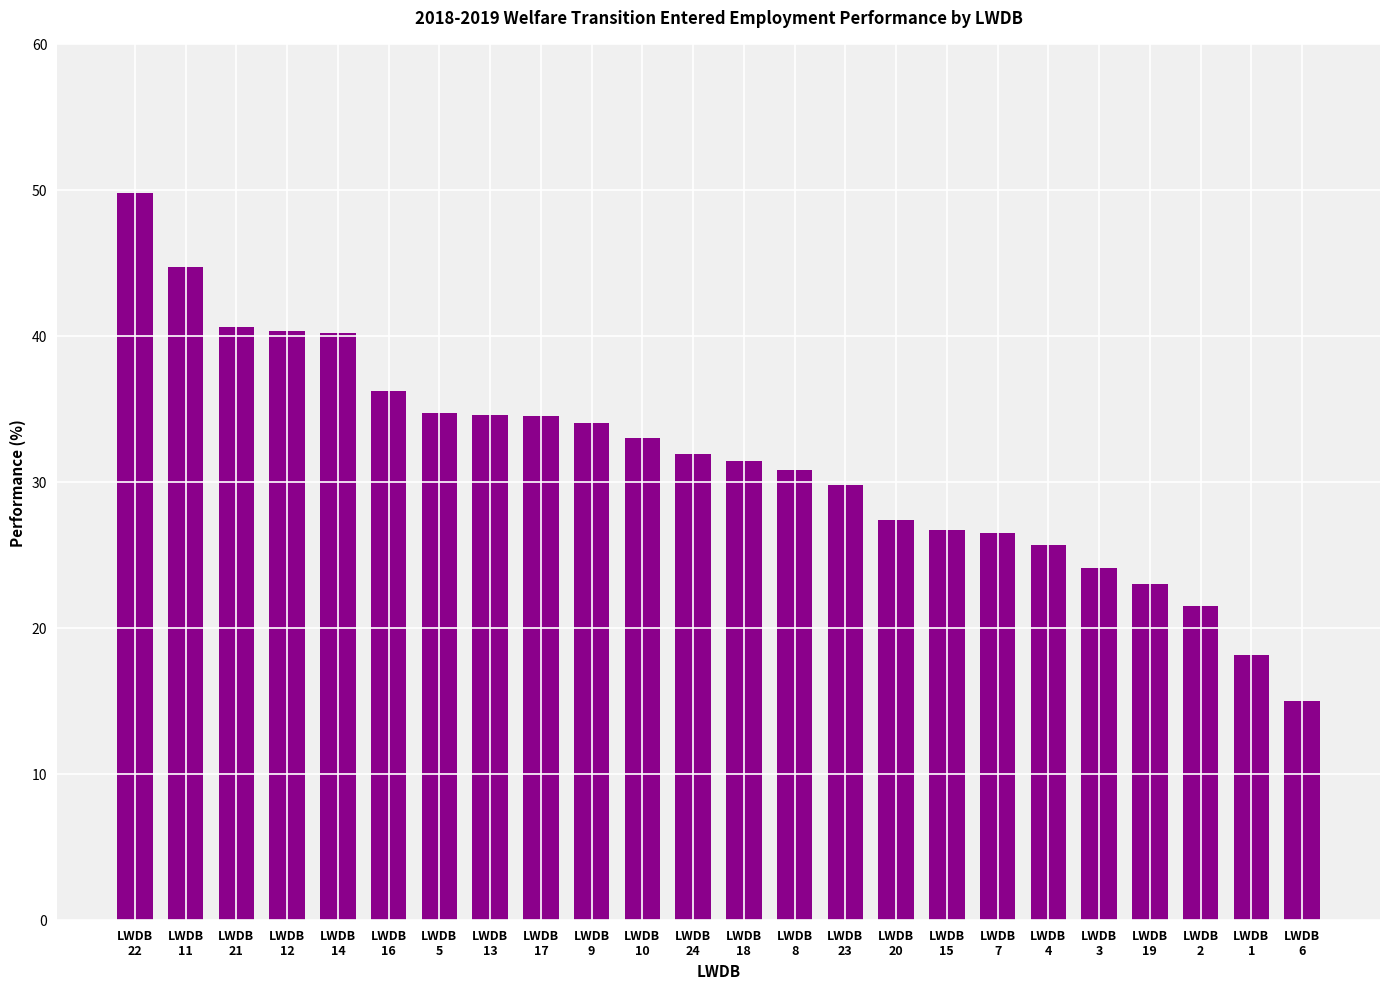

What is the ratio of the value at LWDB
23 to the value at LWDB
21?

0.7